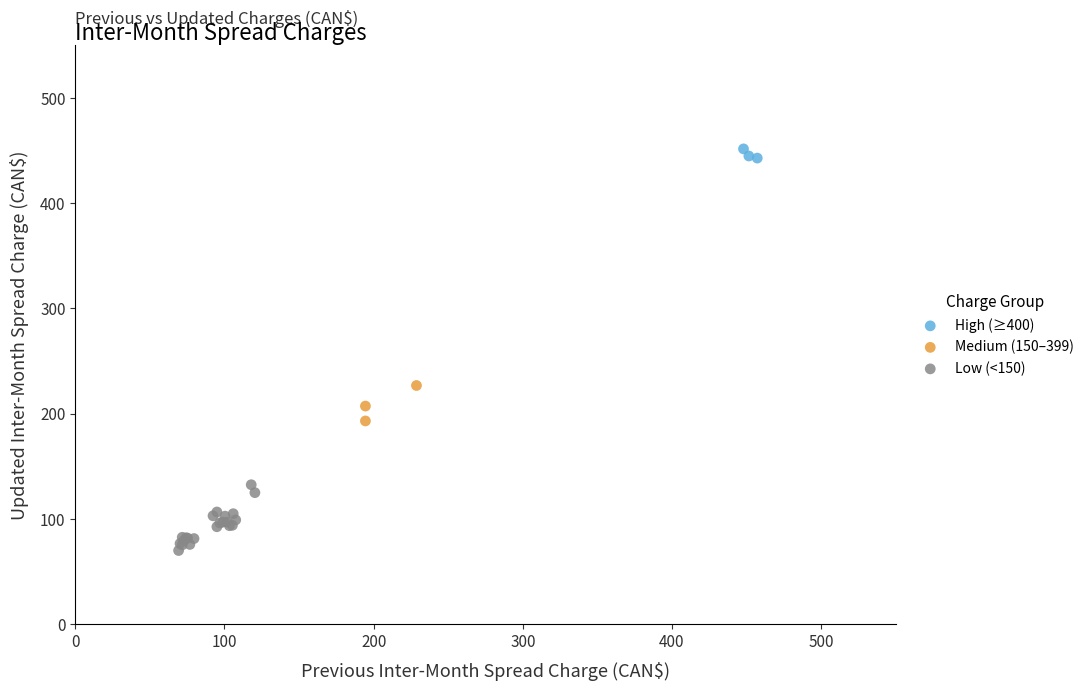

Which series reaches the minimum Y coordinate?

Low (<150)